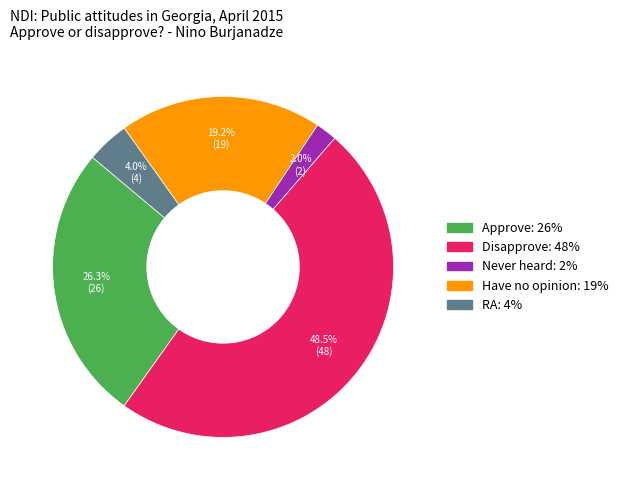

Which slice is the largest?

Disapprove